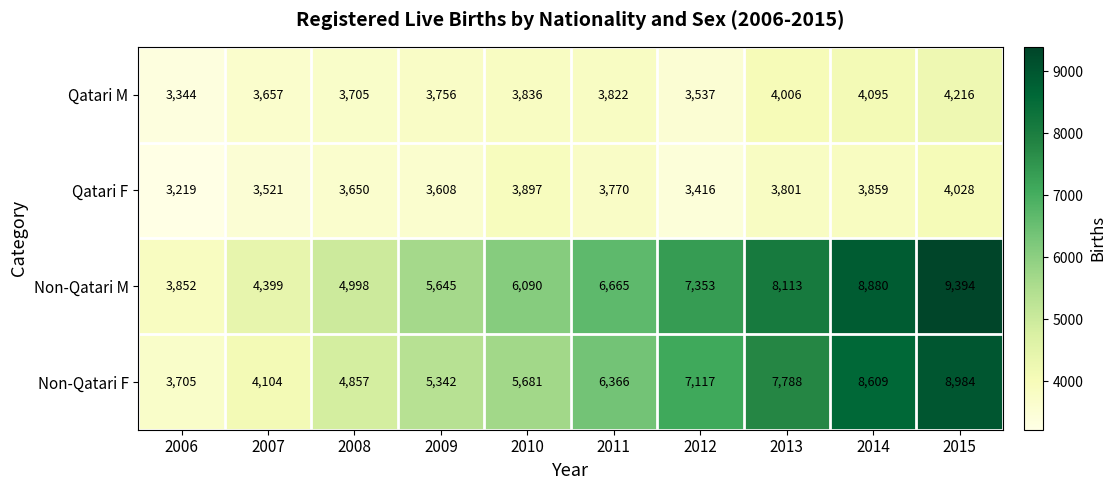

The Qatari M series shows 5995 at 2011. True or false?

False